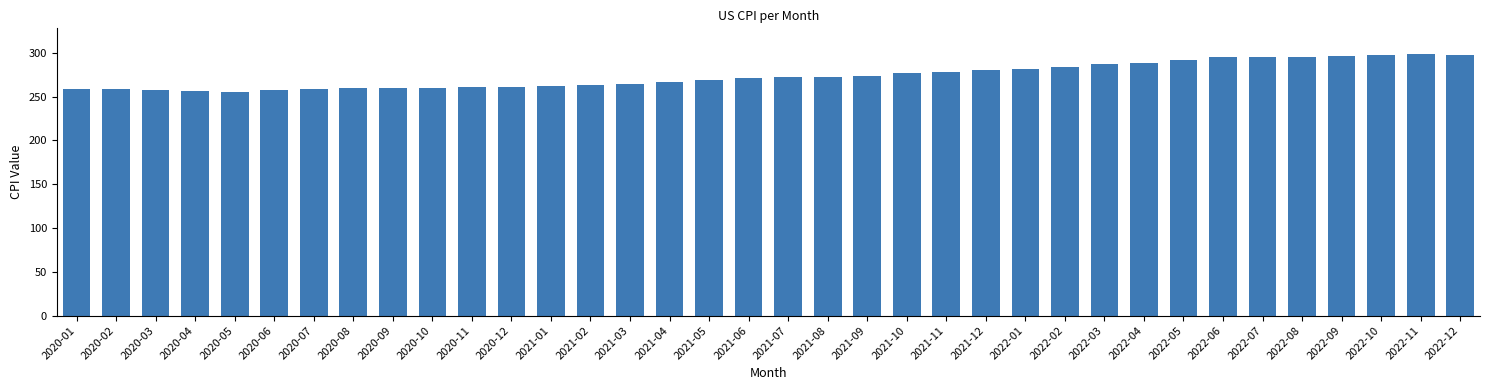

The value at 2022-08 is 295.6. True or false?

True